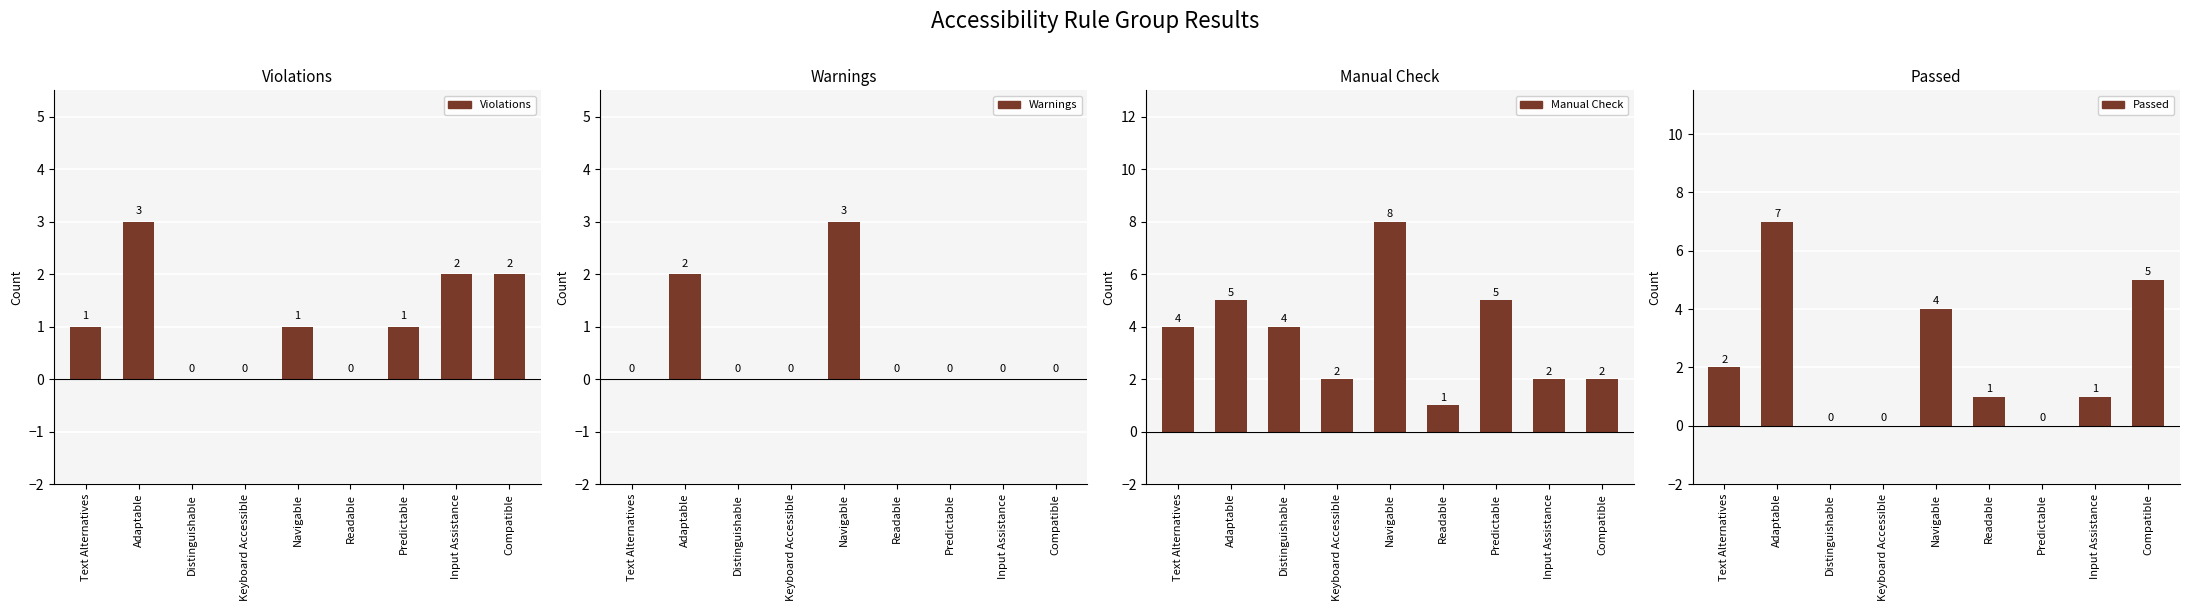

Reading left to right, what are all the values shown in this chart?

Violations: 1	3	0	0	1	0	1	2	2
Warnings: 0	2	0	0	3	0	0	0	0
Manual Check: 4	5	4	2	8	1	5	2	2
Passed: 2	7	0	0	4	1	0	1	5